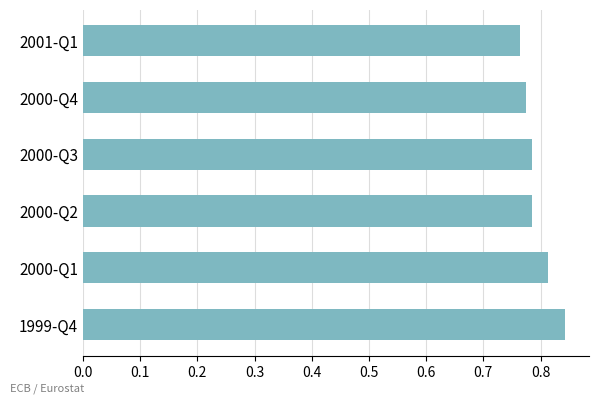

Which label corresponds to the largest value in the chart?

1999-Q4